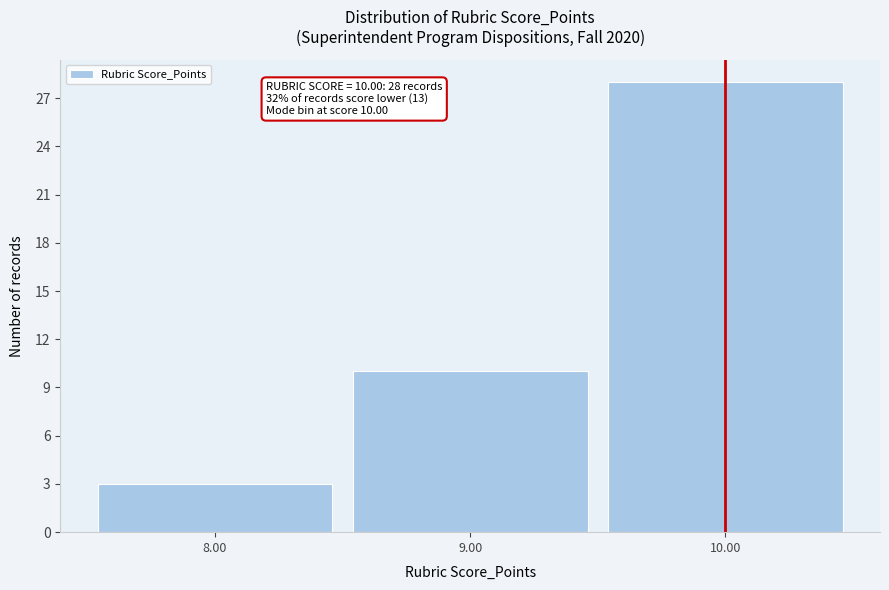

Which range on the x-axis has the tallest bar?

9.5 to 10.5